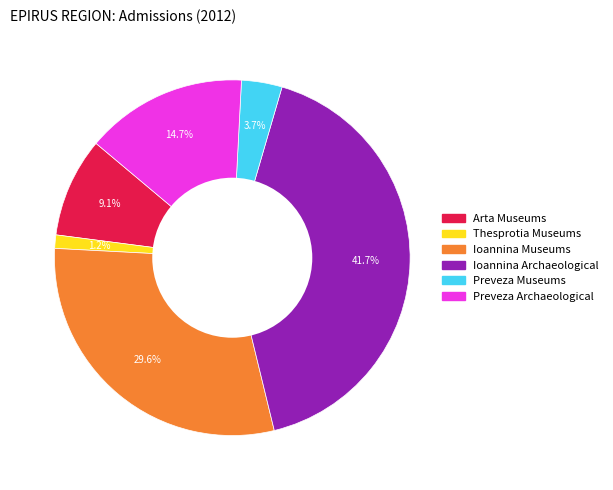

Is there a majority slice in this chart?

No